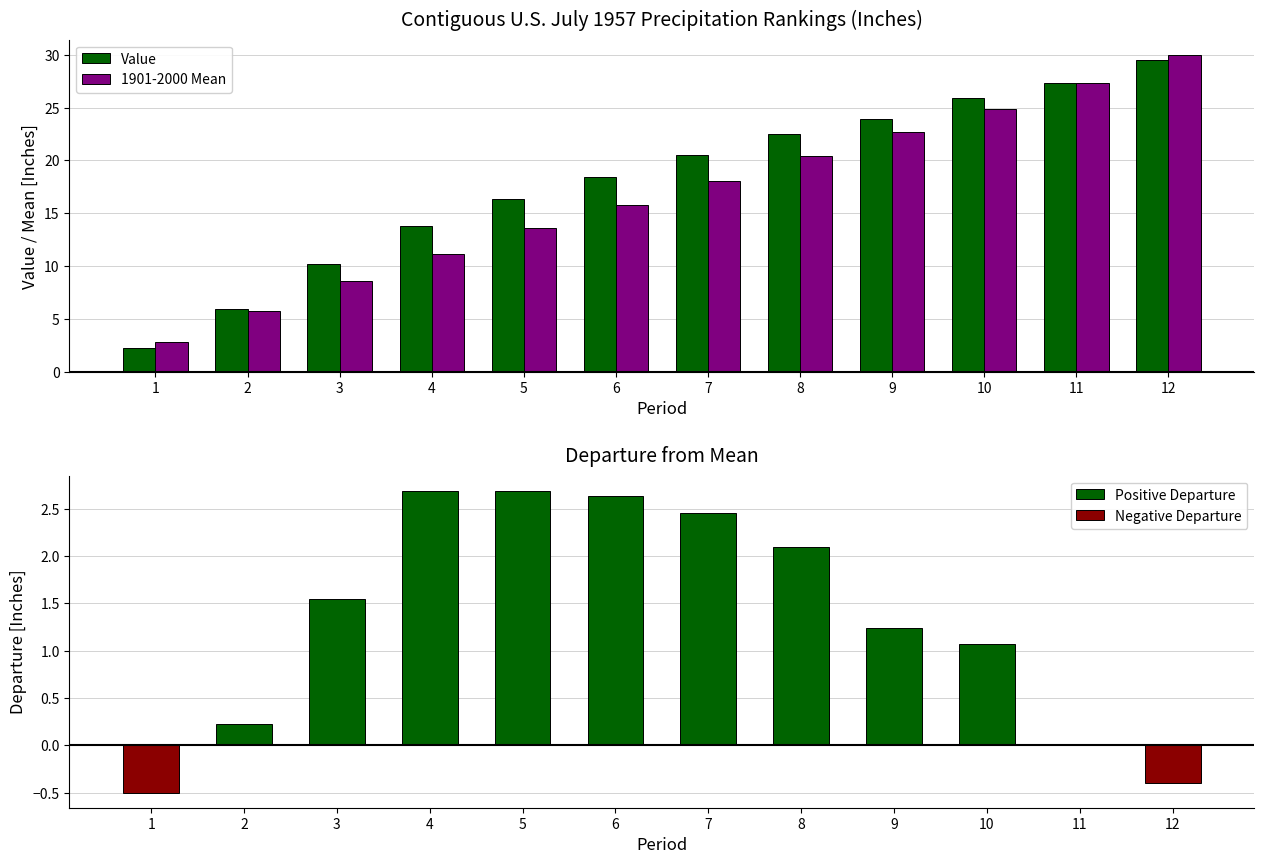

List the labels in order of 1901-2000 Mean value, smallest first.

1, 2, 3, 4, 5, 6, 7, 8, 9, 10, 11, 12